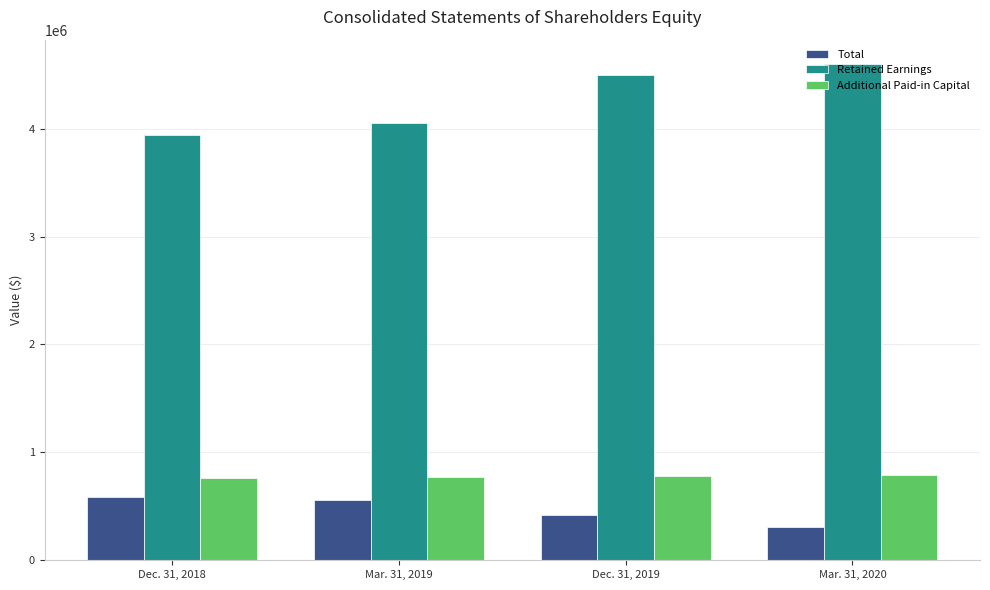

List the labels in order of Total value, smallest first.

Mar. 31, 2020, Dec. 31, 2019, Mar. 31, 2019, Dec. 31, 2018